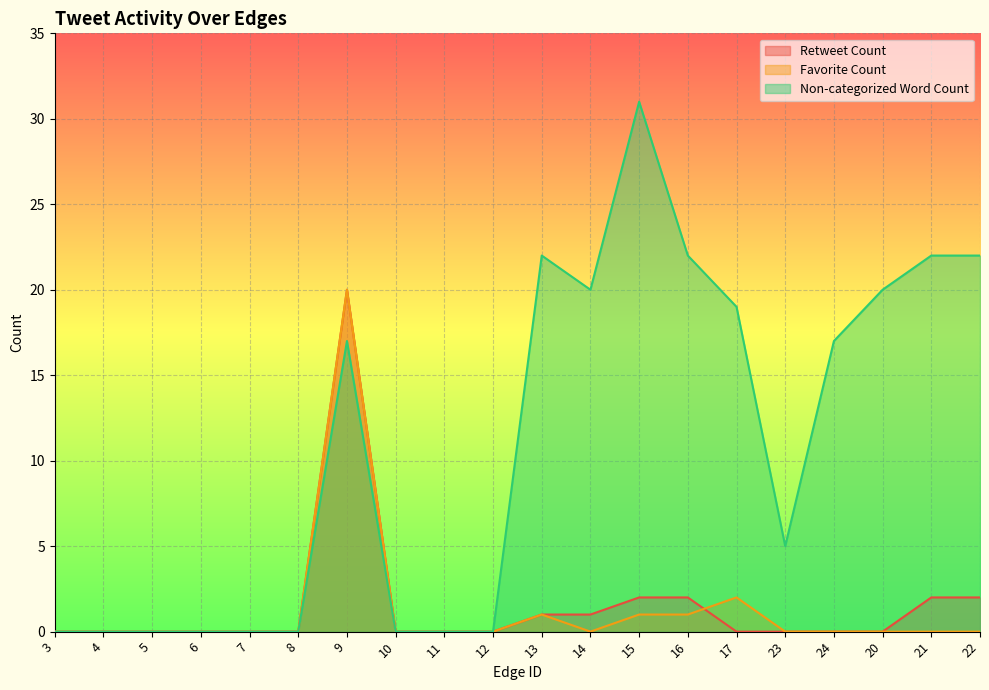

Reading left to right, what are all the values shown in this chart?

Retweet Count: 0	0	0	0	0	0	20	0	0	0	1	1	2	2	0	0	0	0	2	2
Favorite Count: 0	0	0	0	0	0	20	0	0	0	1	0	1	1	2	0	0	0	0	0
Non-categorized Word Count: 0	0	0	0	0	0	17	0	0	0	22	20	31	22	19	5	17	20	22	22